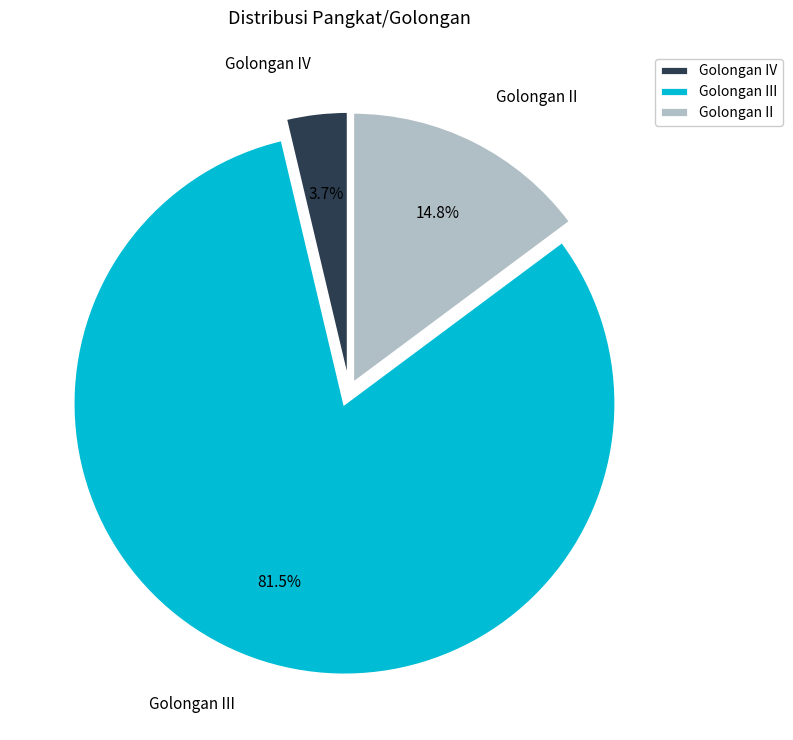

Does Golongan II represent more than half of the total?

No